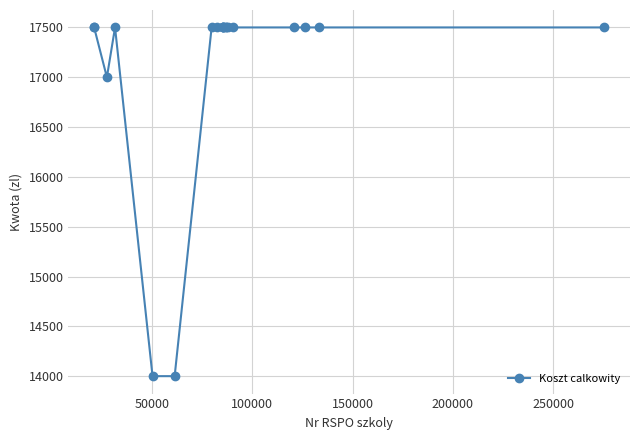

True or false: the data has more than 0 interior local peaks.

True